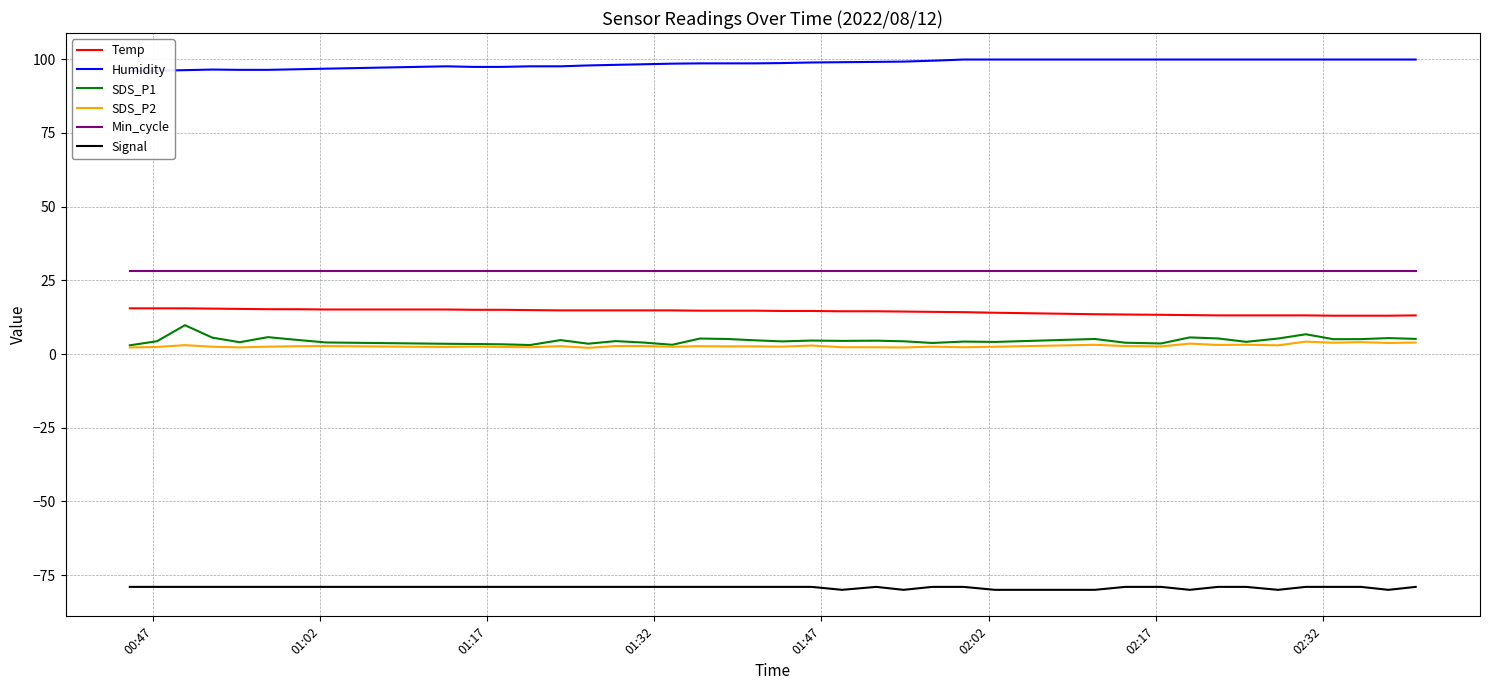

What is the minimum value for Min_cycle?

28.0